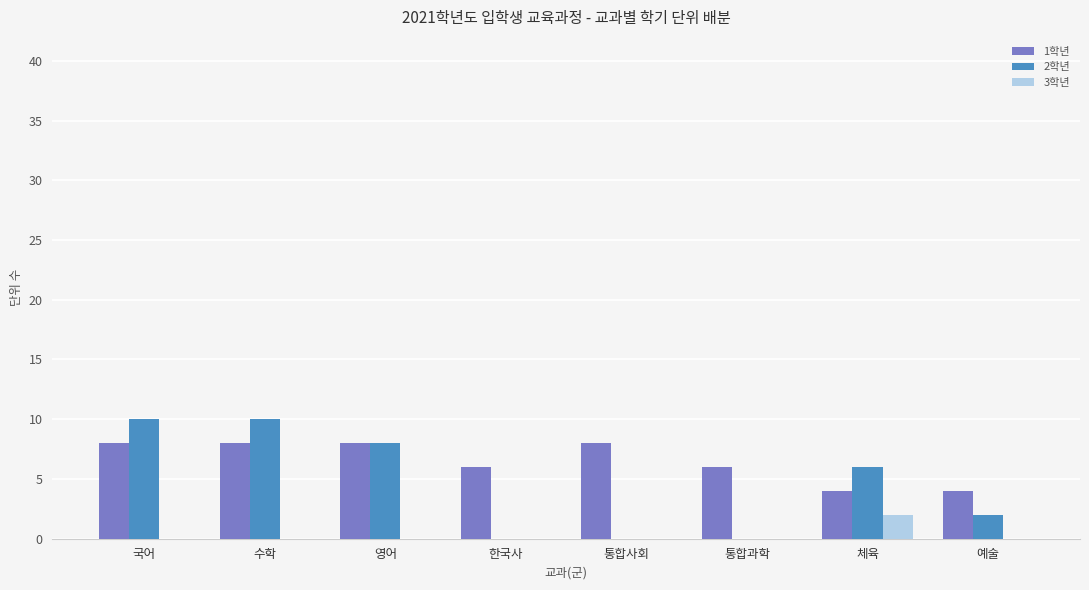

What is the sum of the 1학년 values at 체육 and 영어?

12